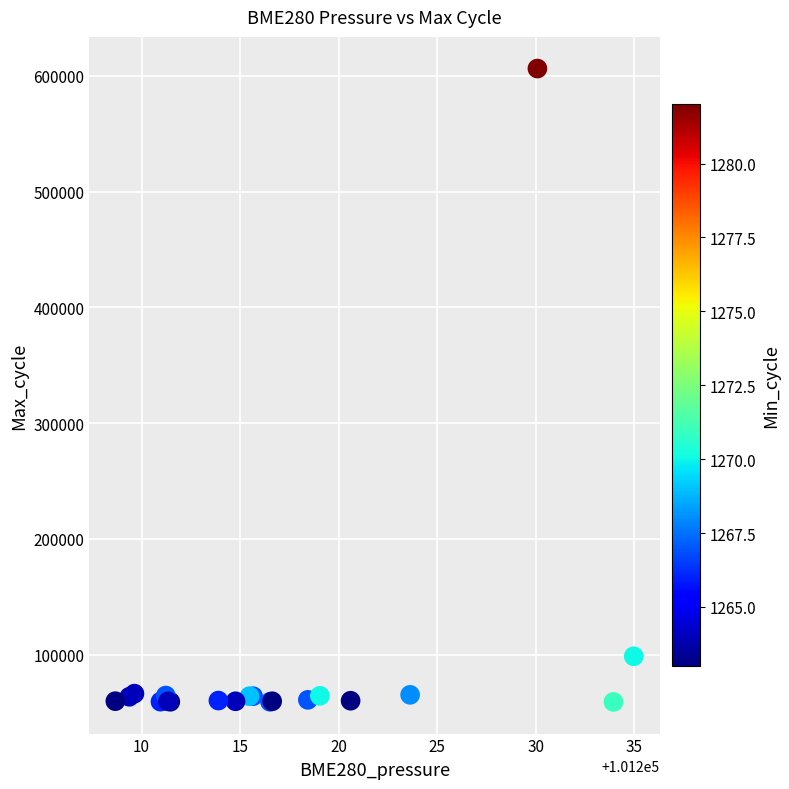

What Y value in the scatter plot is closest to 332717?

98546